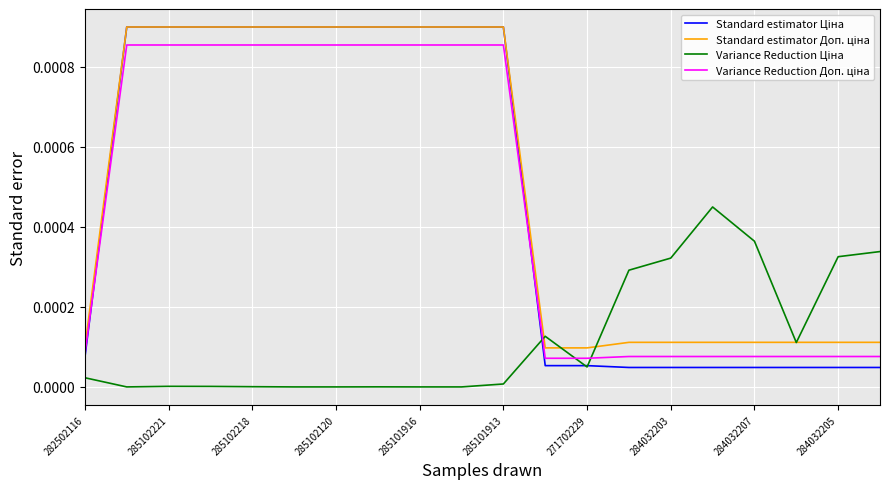

How many interior local valleys does the Variance Reduction Ціна series have?

3